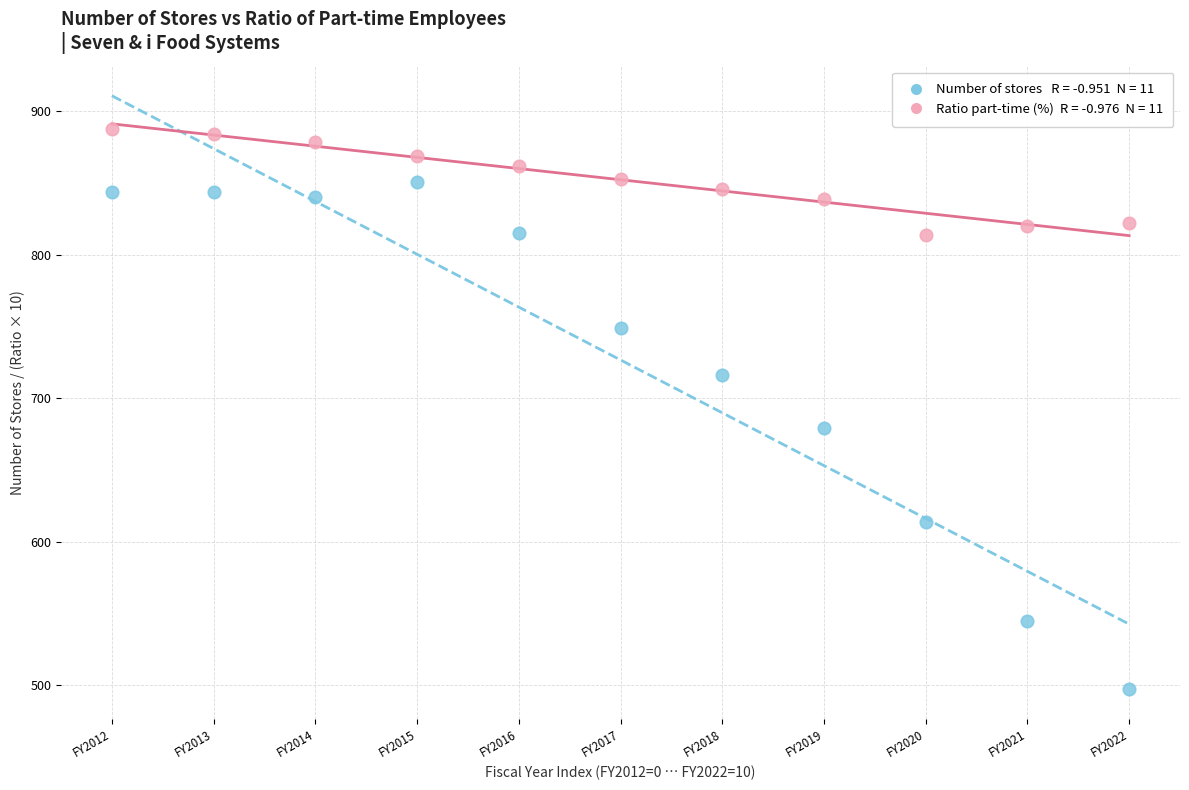

Across all series, what Y value is closest to 692?

679